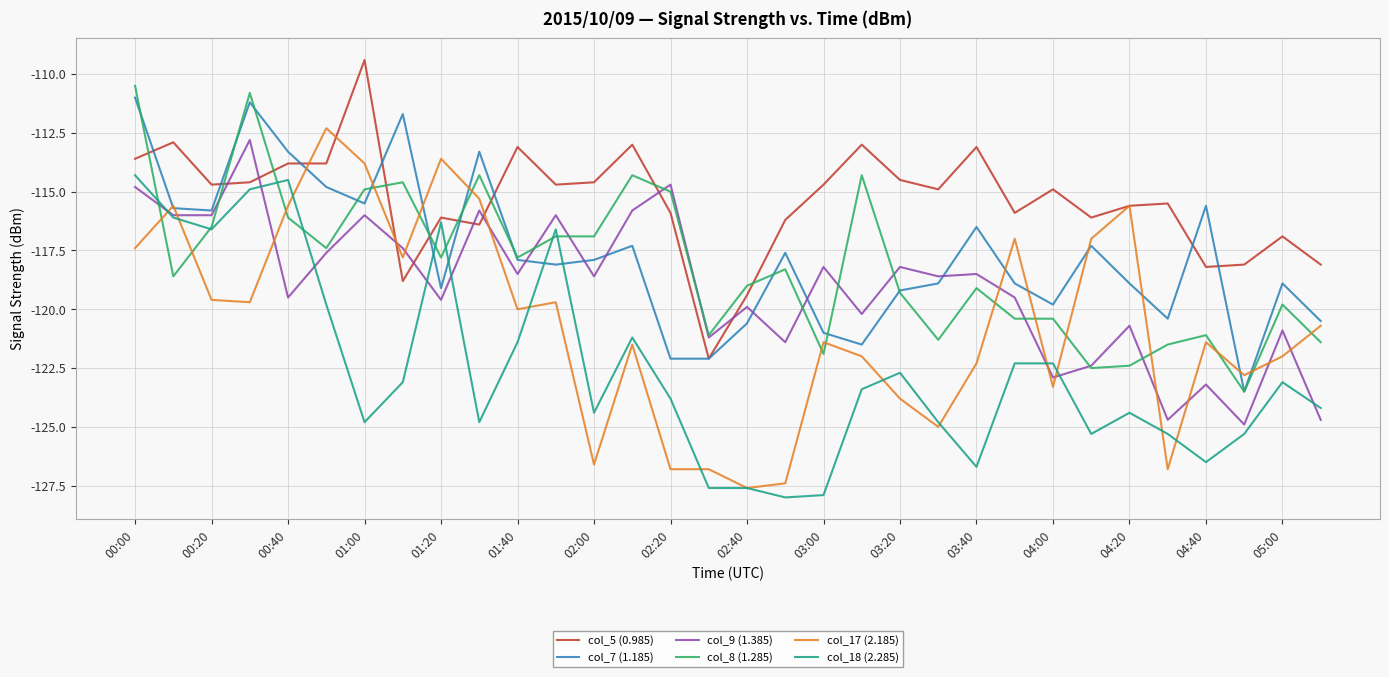

Which series has the largest range (max minus min)?

col_17 (2.185)